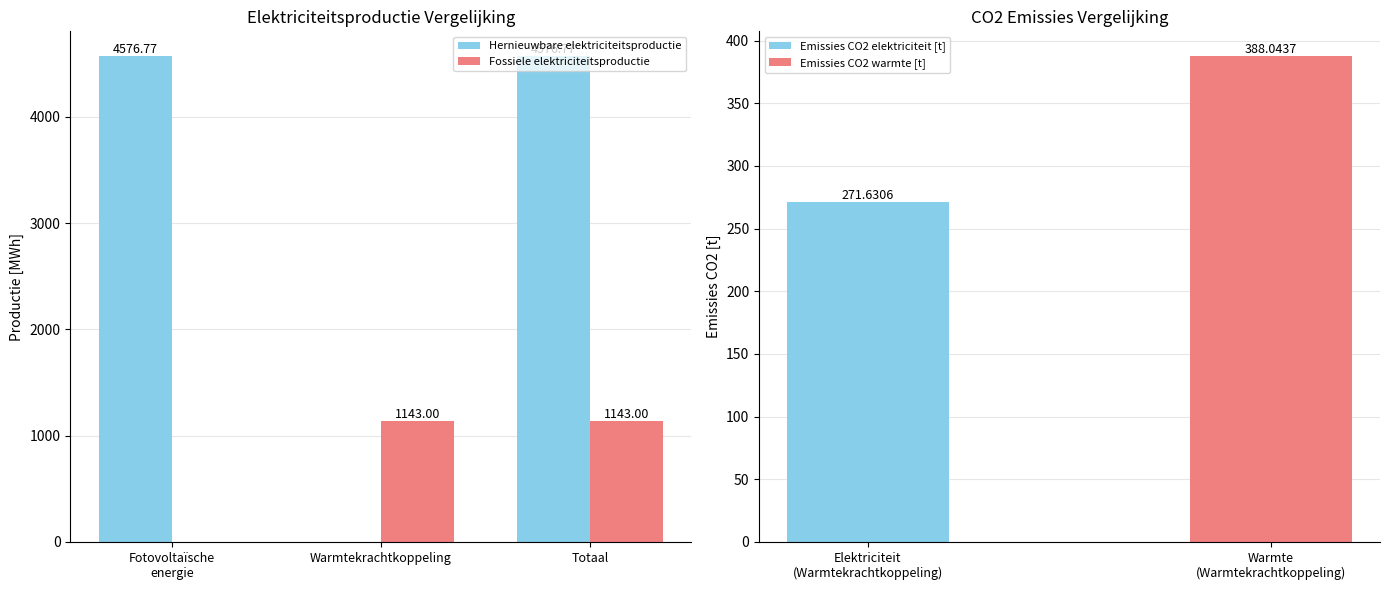

What is the total value across all series at Fotovoltaïsche
energie?

4576.8